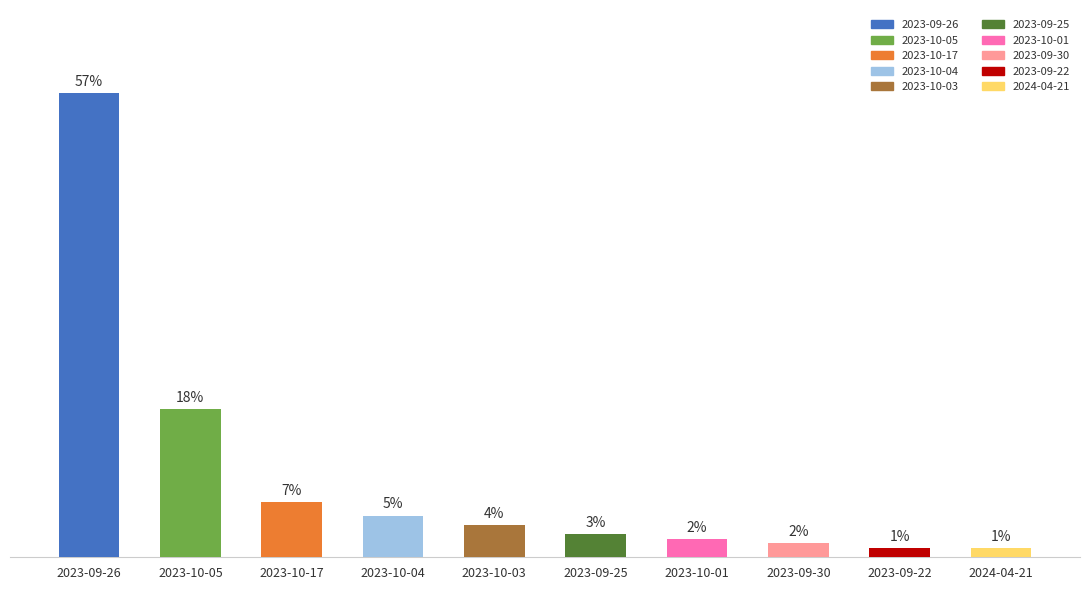

What is the label of the 1st bar from the right?

2024-04-21